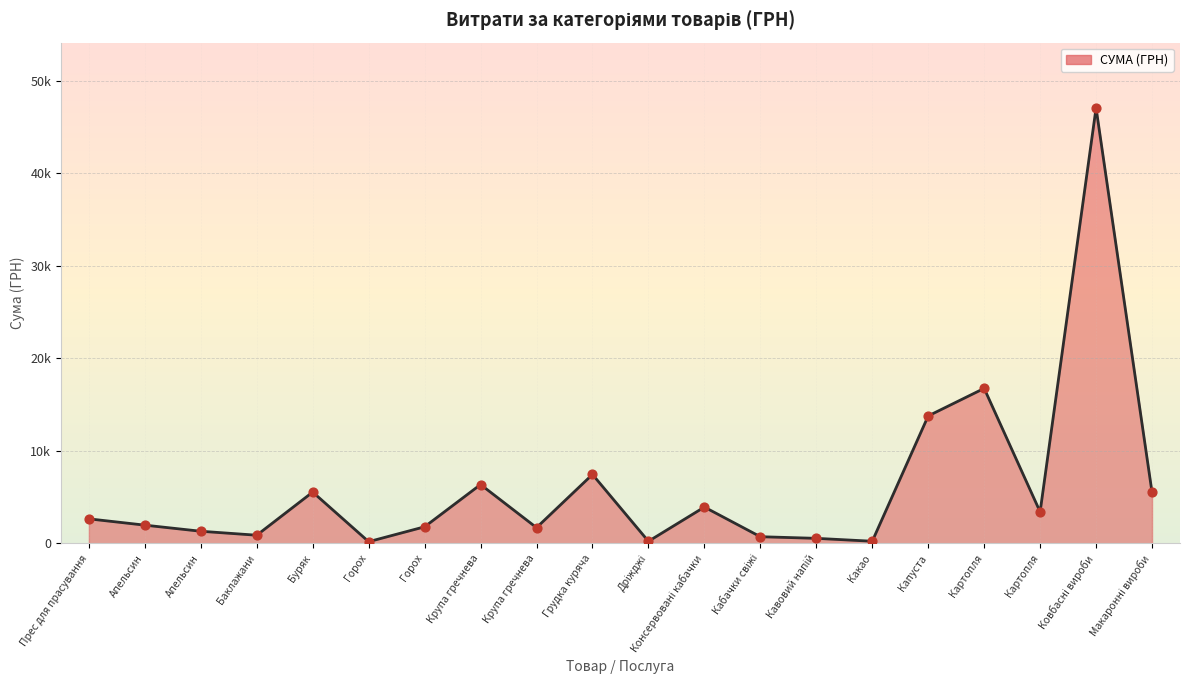

Between Прес для прасування and Горох, which is larger?

Прес для прасування